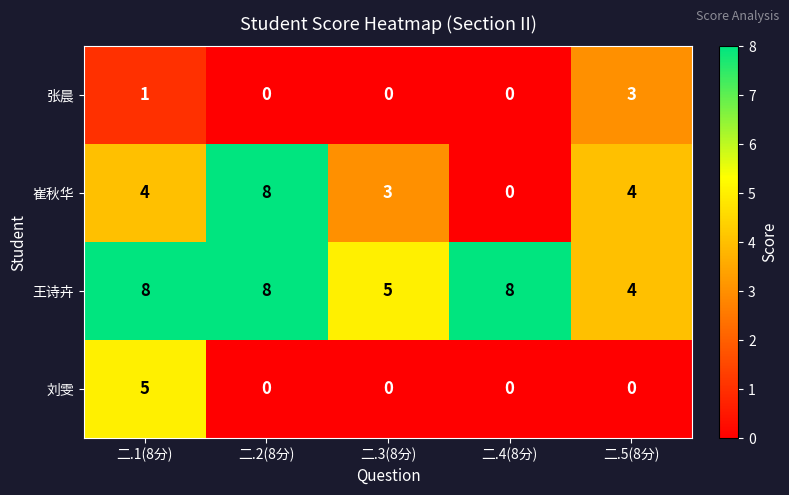

Reading right to left, extract all data points from this chart.

张晨: 3	0	0	0	1
崔秋华: 4	0	3	8	4
王诗卉: 4	8	5	8	8
刘雯: 0	0	0	0	5